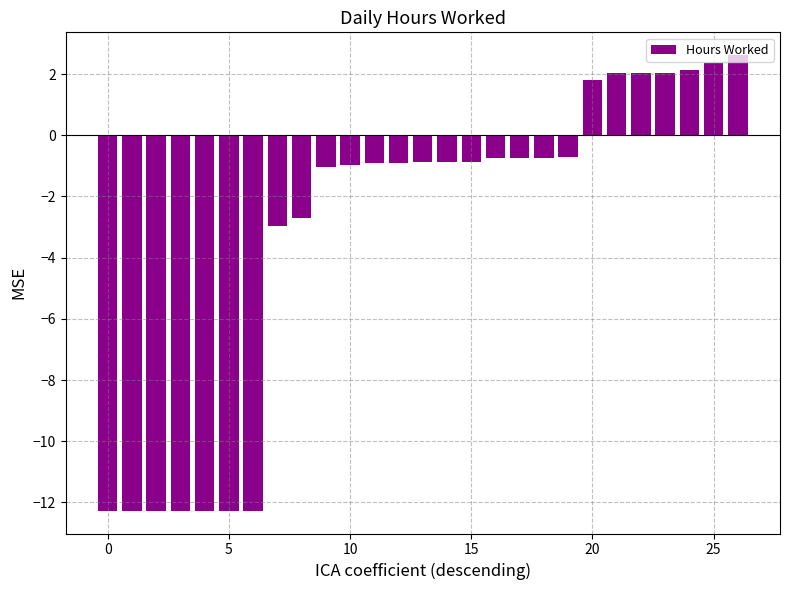

How many bars are there in total?

27